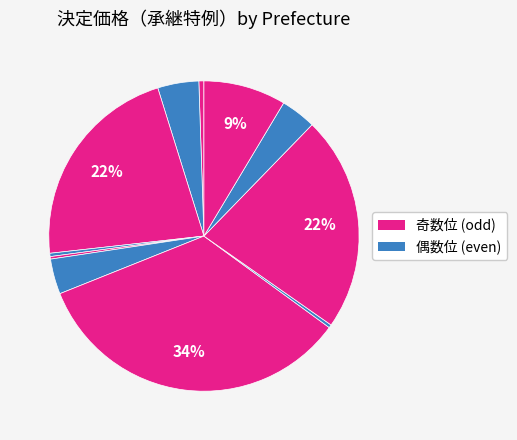

Rank the categories by value from highest to lowest.

石川, 愛知, 山形, 兵庫, 秋田, 新潟, 大阪, 北海道, 群馬, 長野, 神奈川